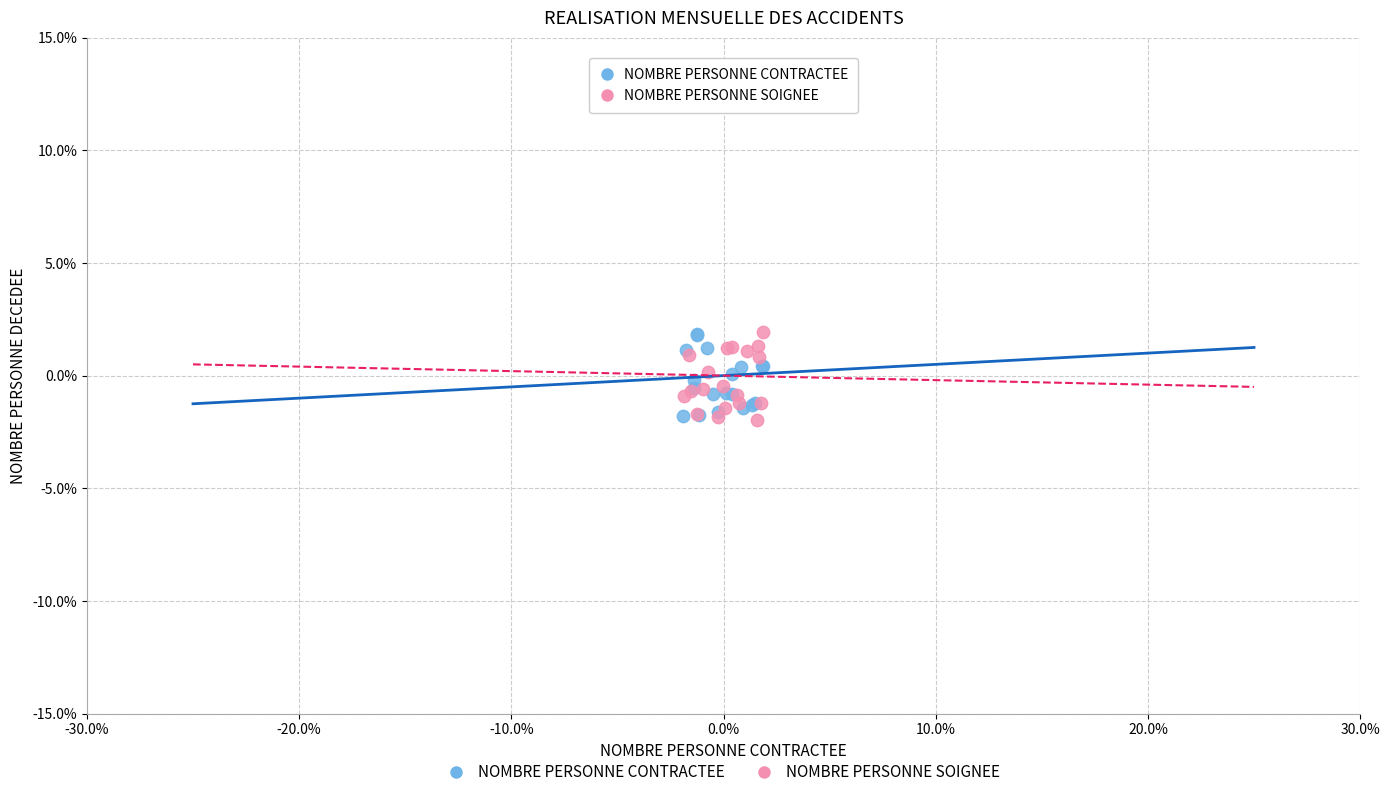

What are all the series names shown in the legend?

NOMBRE PERSONNE CONTRACTEE, NOMBRE PERSONNE SOIGNEE